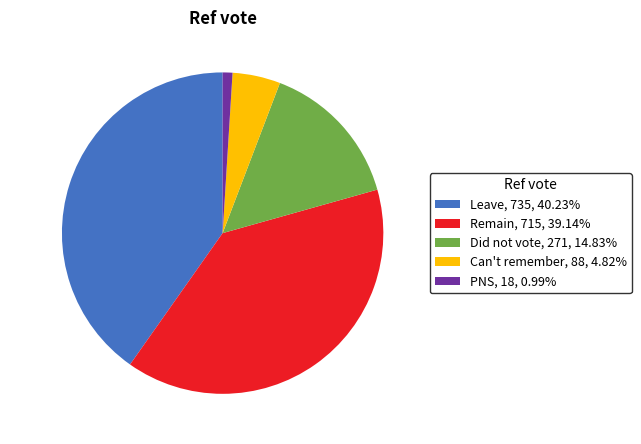

Do Can't remember, 88, 4.82% and Did not vote, 271, 14.83% together represent more than half of the pie?

No